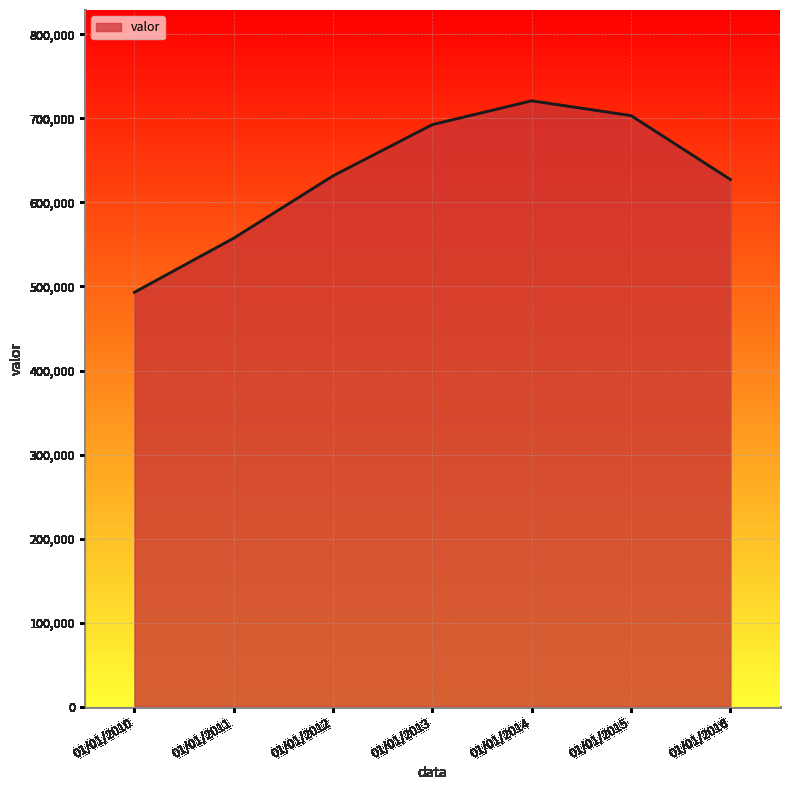

Reading right to left, what are all the values shown in this chart?

01/01/2016=627337	01/01/2015=703371	01/01/2014=720945	01/01/2013=692648	01/01/2012=631648	01/01/2011=557489	01/01/2010=493061